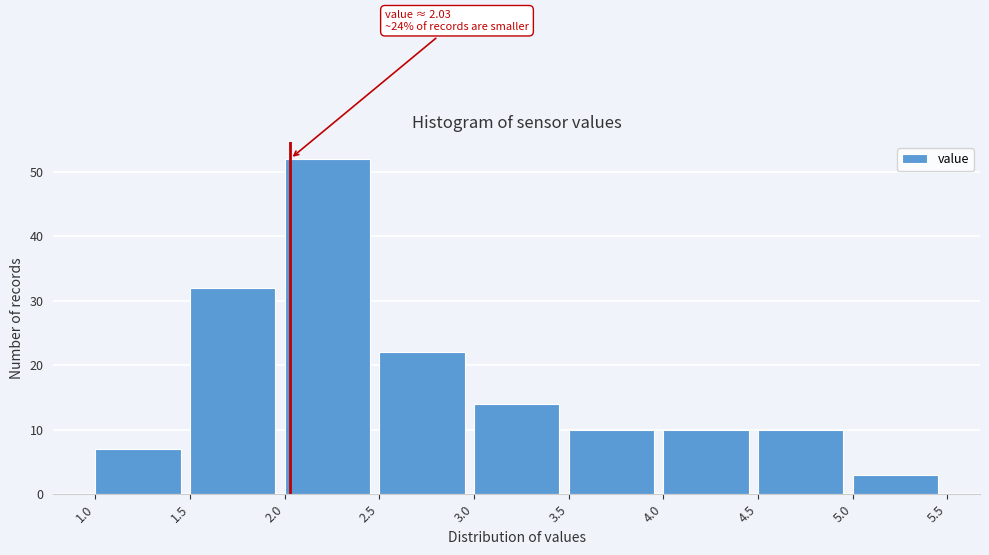

Over which range of the x-axis is the bar tallest?

2.0 to 2.5